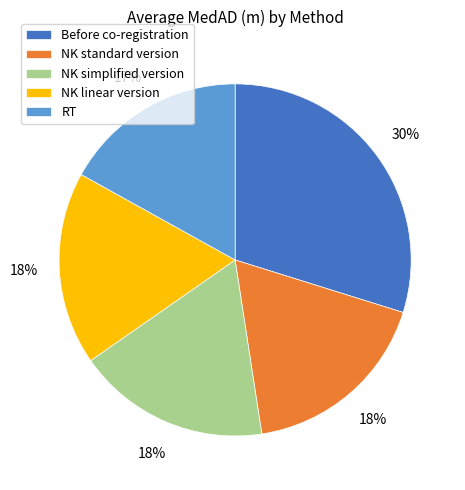

To the nearest percent, what percentage of the pie is NK standard version?

18%